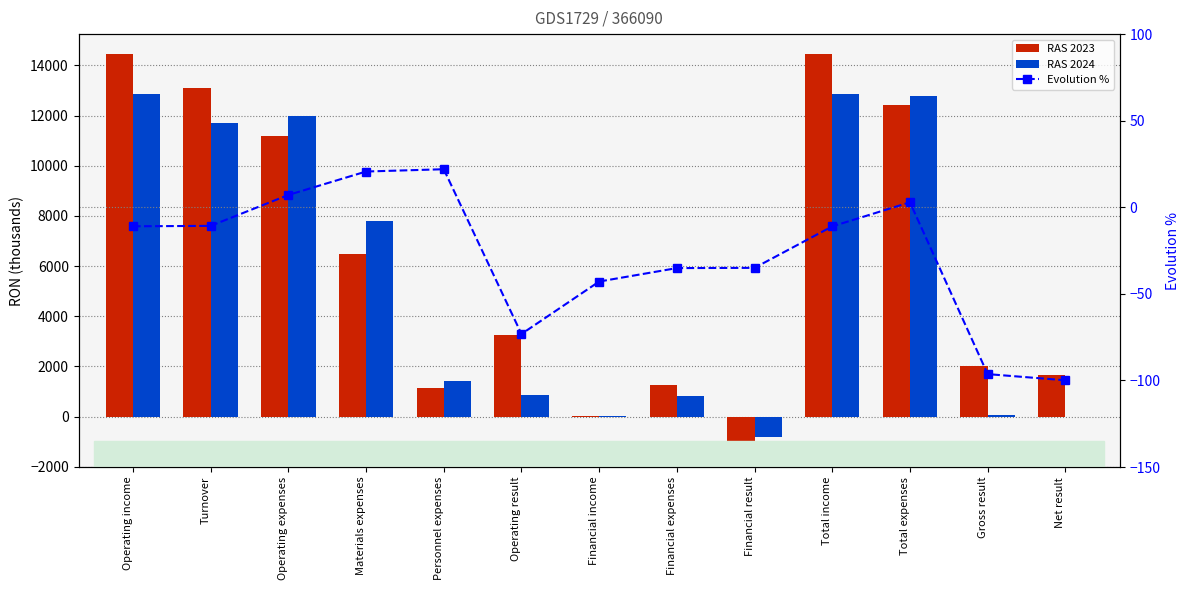

What is the difference between the maximum and minimum values in the Evolution % series?

121.9